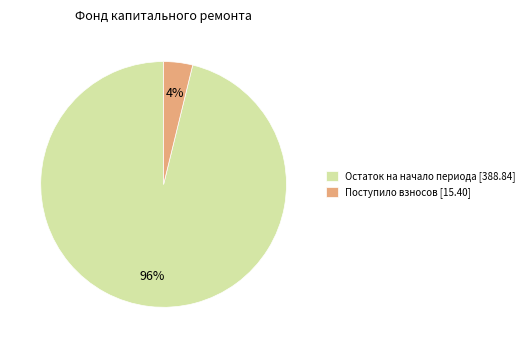

Is the sum of Остаток на начало периода [388.84] and Поступило взносов [15.40] greater than half?

Yes